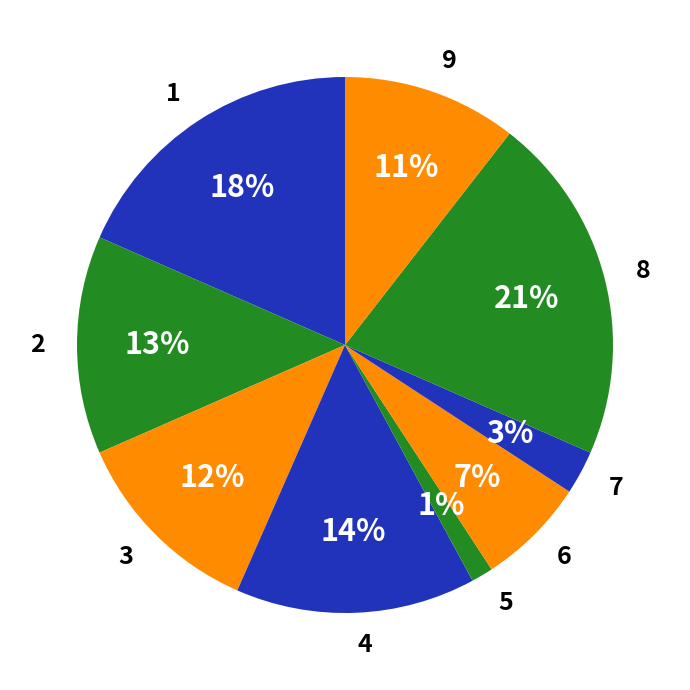

Is there any slice that represents more than half of the pie?

No